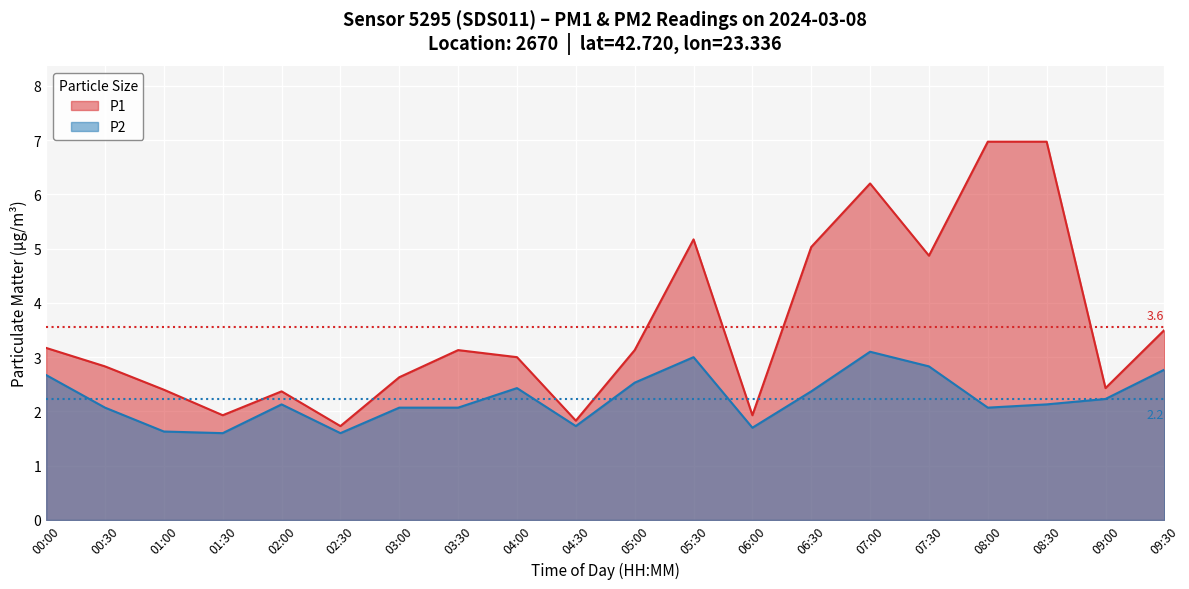

Rank the series at 04:00 from highest to lowest value.

P1, P2